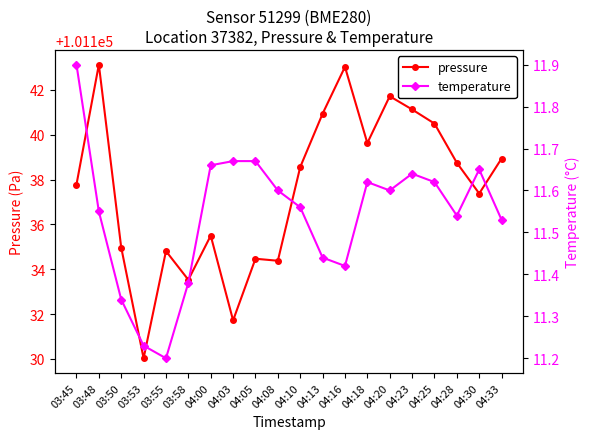

How many lines are shown in the chart?

2